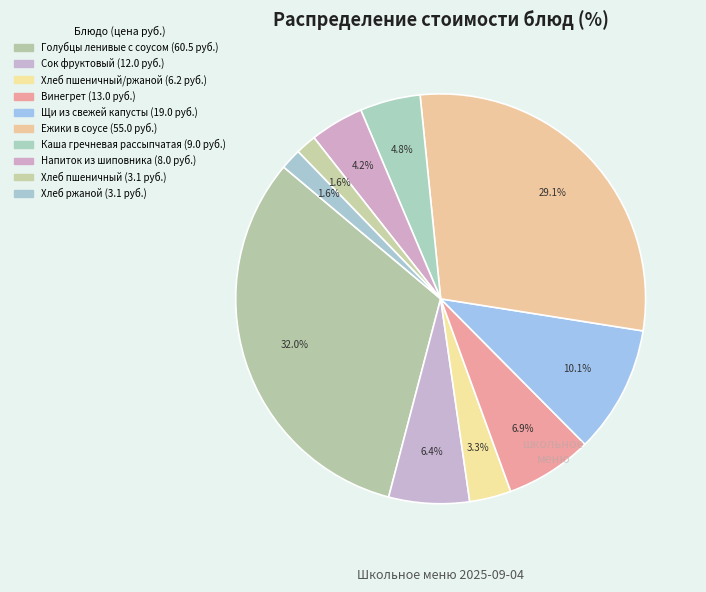

How many segments does this pie chart have?

10